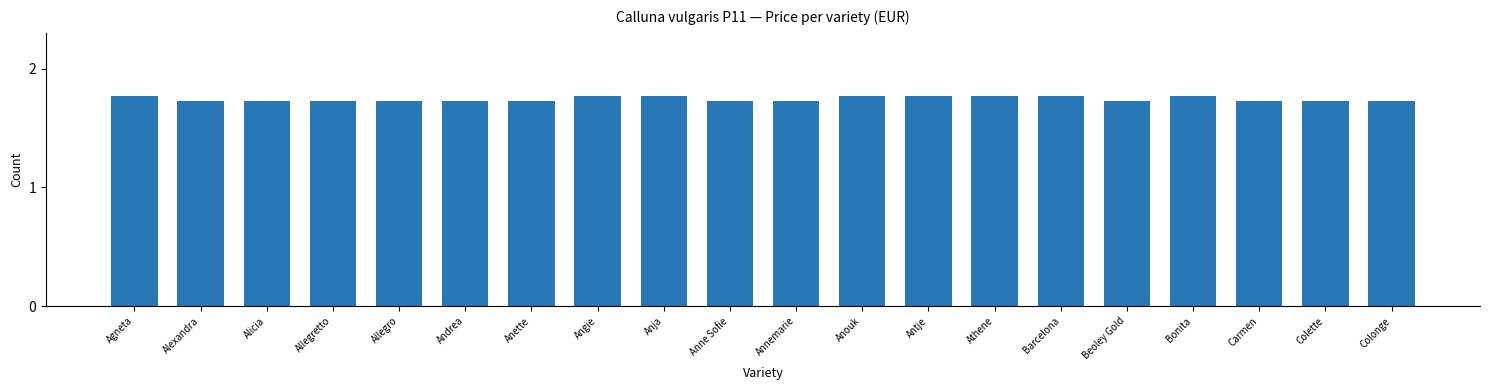

What is the label of the 19th bar from the right?

Alexandra